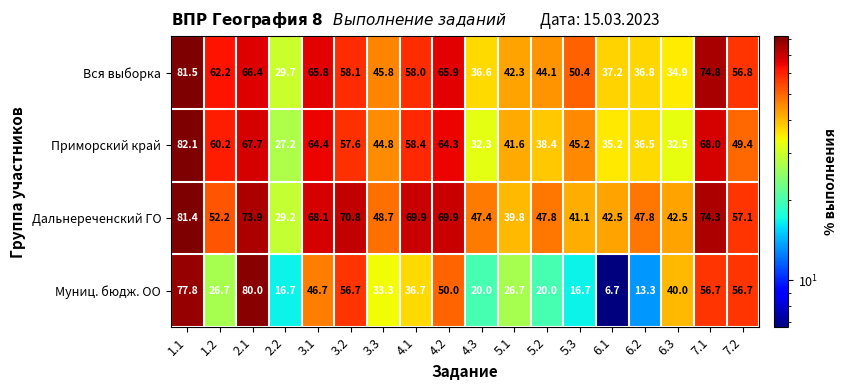

Is it true that Вся выборка equals 58.0 at 4.1?

True